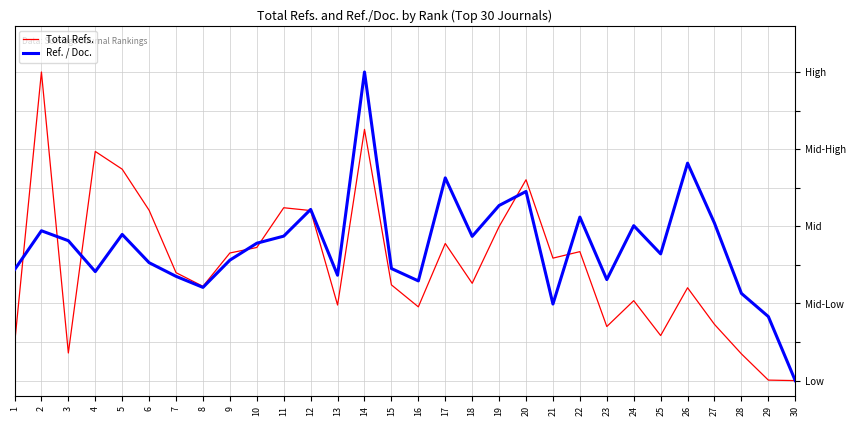

What is the total value across all series at 8?

0.6